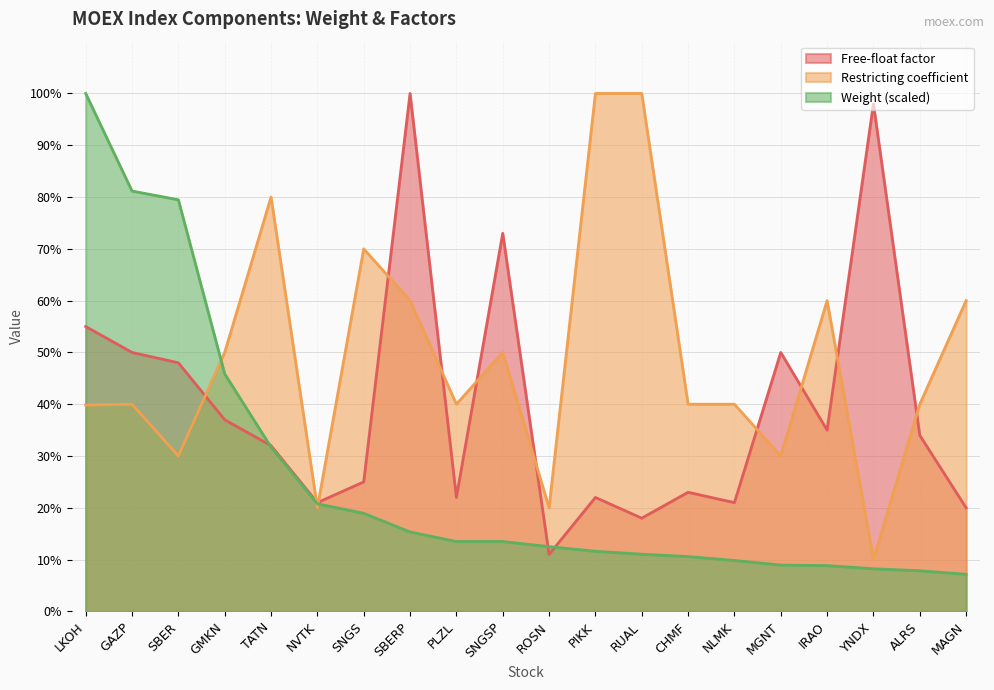

True or false: Restricting coefficient has more than 1 interior local peaks.

True